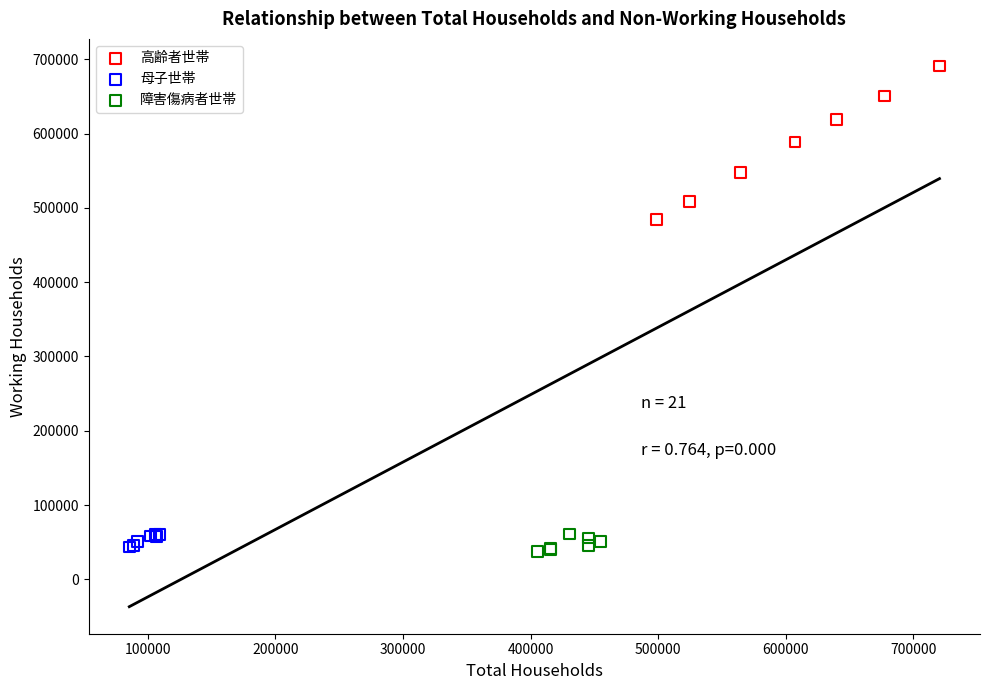

Which series reaches the maximum Y coordinate?

高齢者世帯